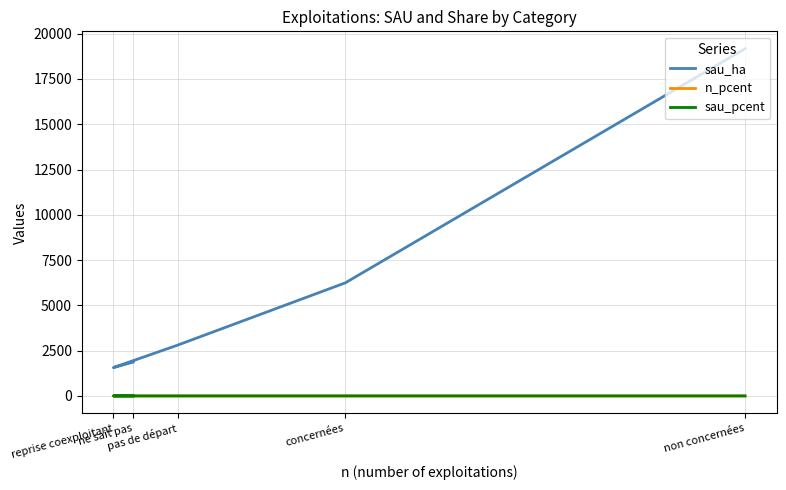

True or false: sau_ha and sau_pcent cross at least once.

False